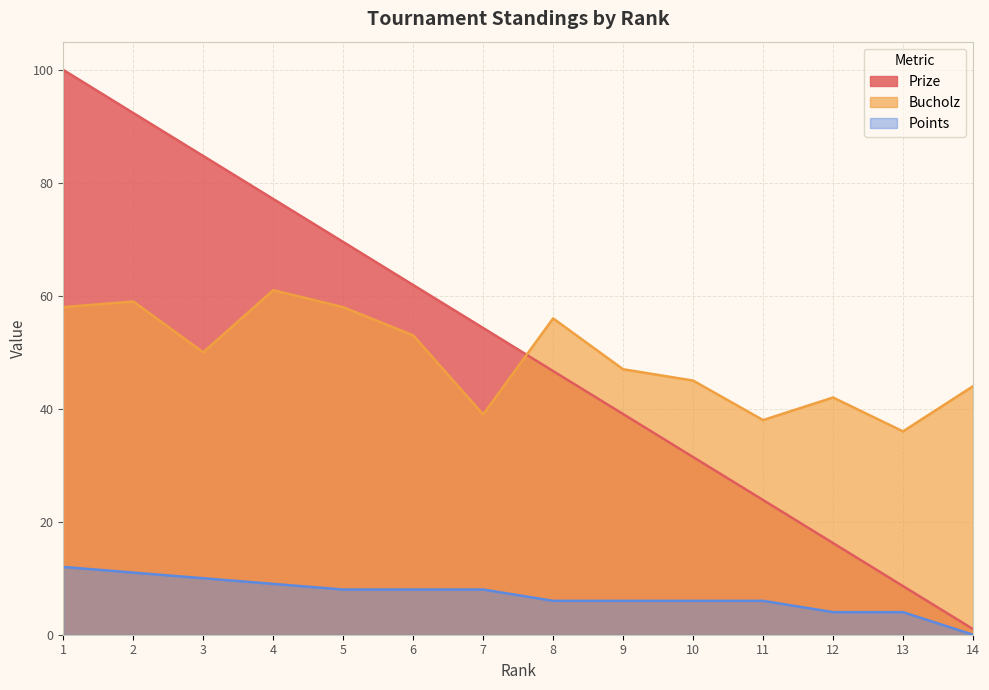

Reading left to right, list all the values displayed in this chart.

Prize: 100.0	92.4	84.8	77.2	69.5	61.9	54.3	46.7	39.1	31.5	23.9	16.2	8.6	1.0
Bucholz: 58.0	59.0	50.0	61.0	58.0	53.0	39.0	56.0	47.0	45.0	38.0	42.0	36.0	44.0
Points: 12.0	11.0	10.0	9.0	8.0	8.0	8.0	6.0	6.0	6.0	6.0	4.0	4.0	0.0